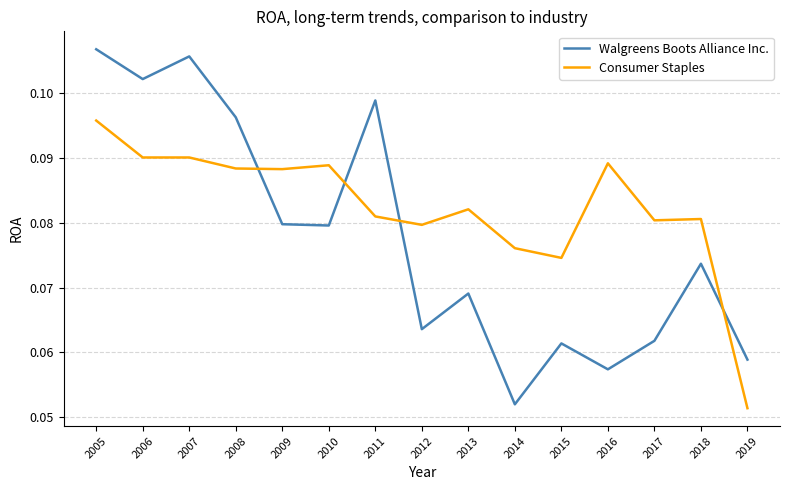

Which series has the widest spread of values?

Walgreens Boots Alliance Inc.